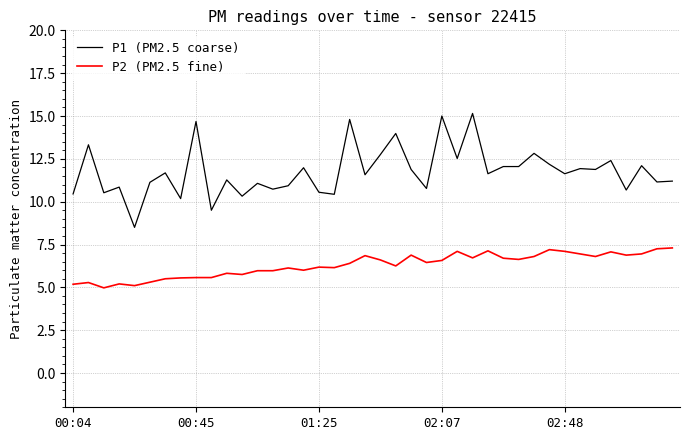

Which series has the widest spread of values?

P1 (PM2.5 coarse)